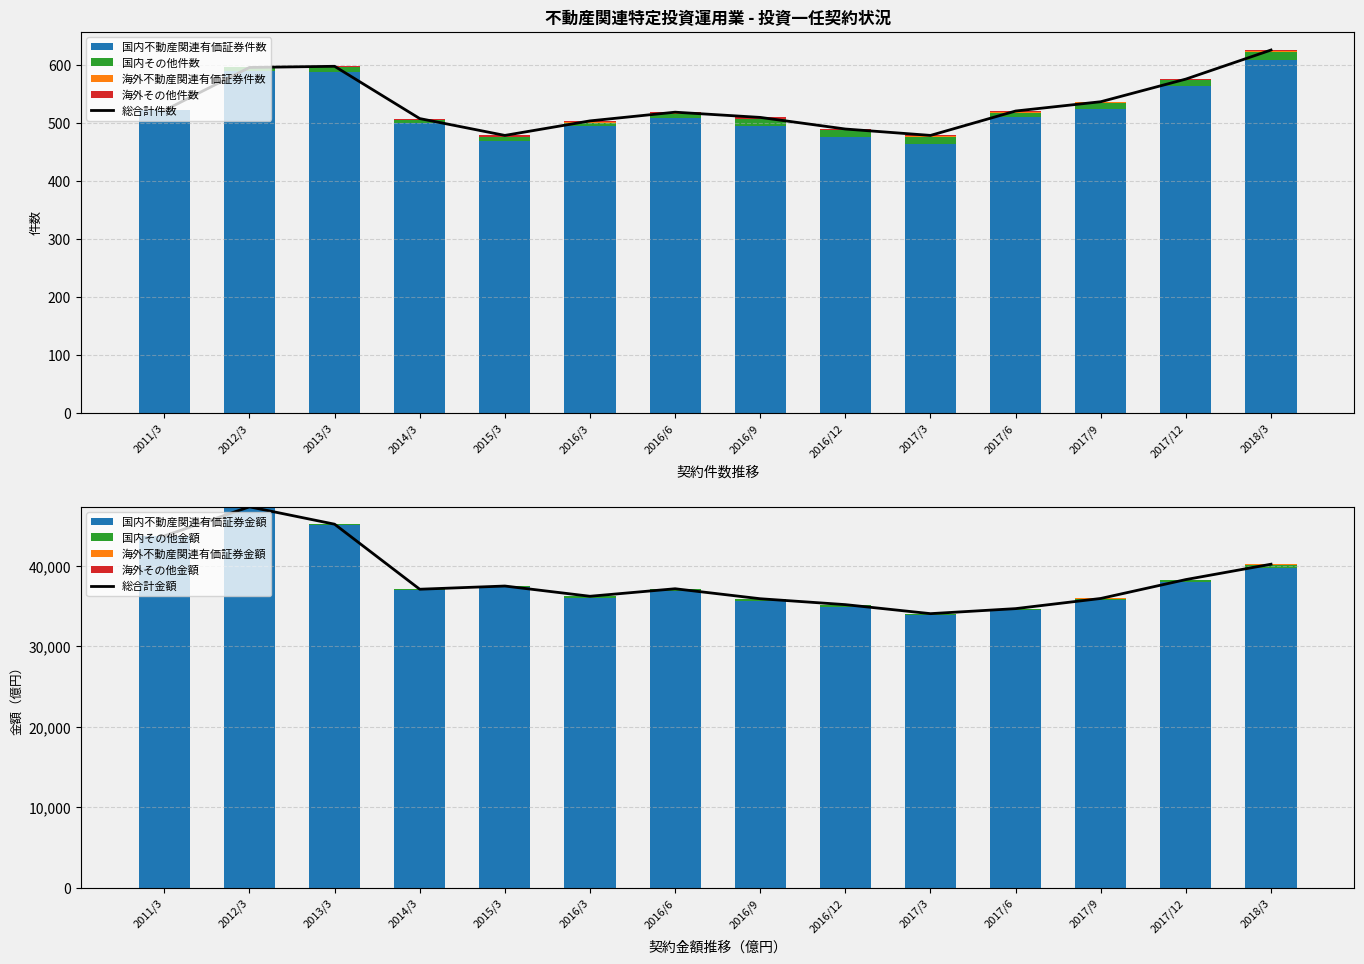

Which label corresponds to the largest value in the chart?

2018/3